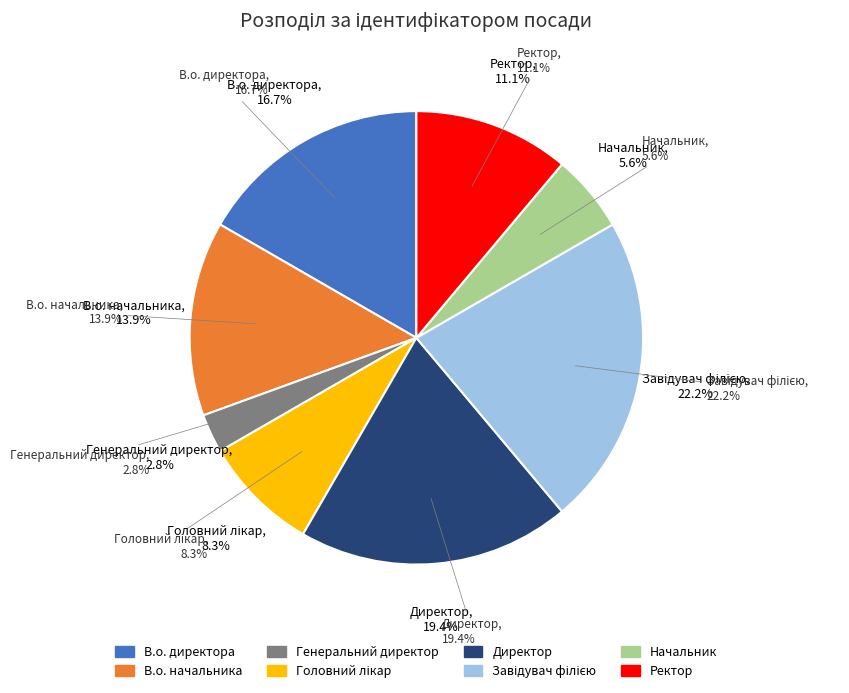

How many segments does this pie chart have?

8